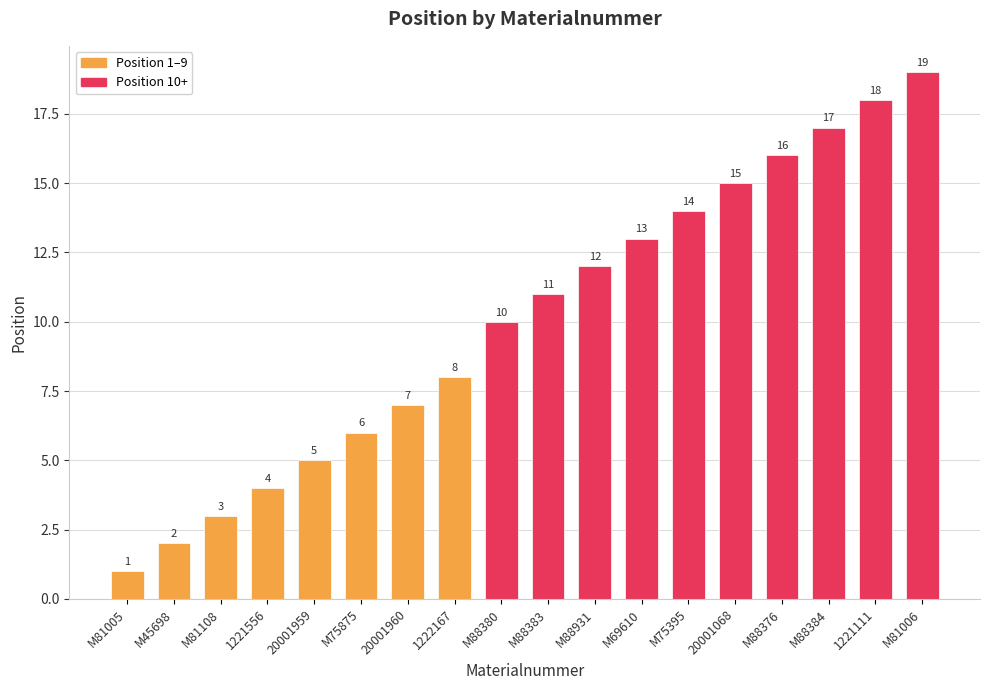

How many bars are there in total?

18